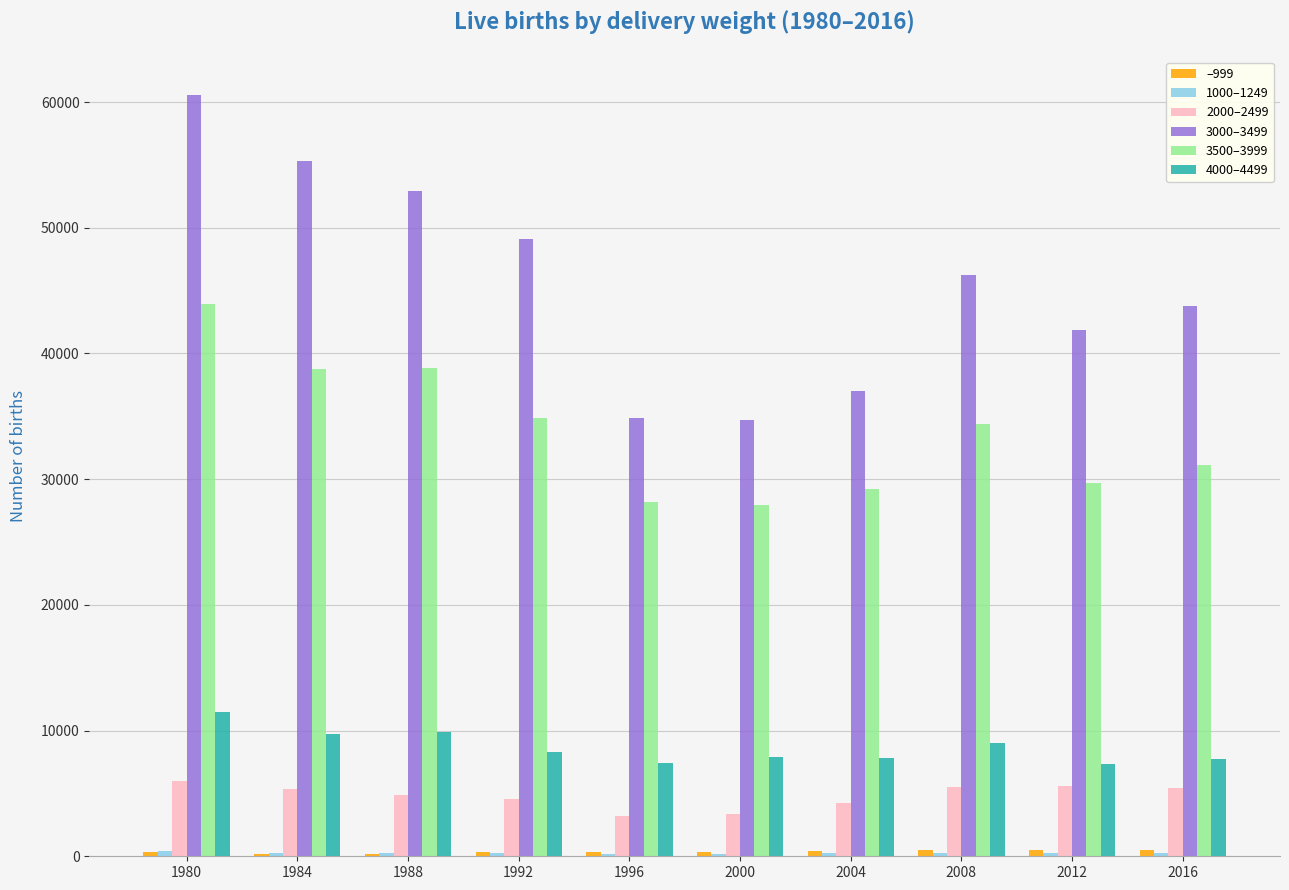

Is it true that 3000–3499 equals 11519 at 2012?

False